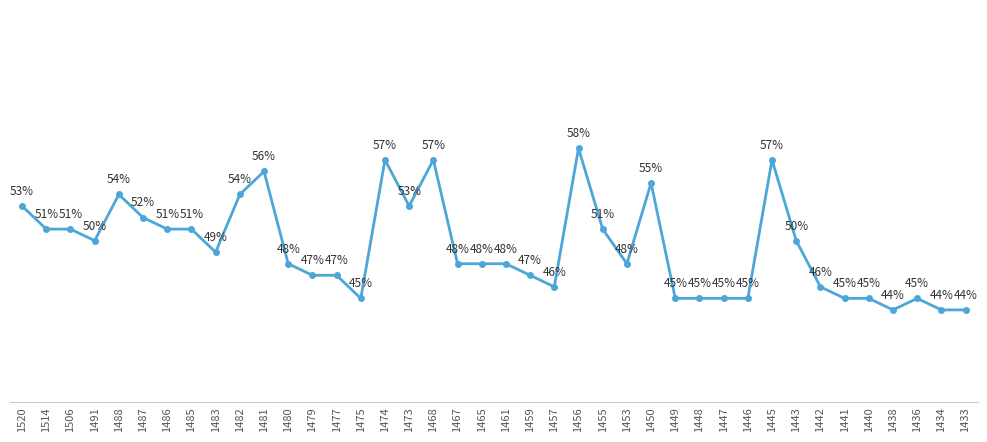

True or false: the data has more than 1 interior local peaks.

True